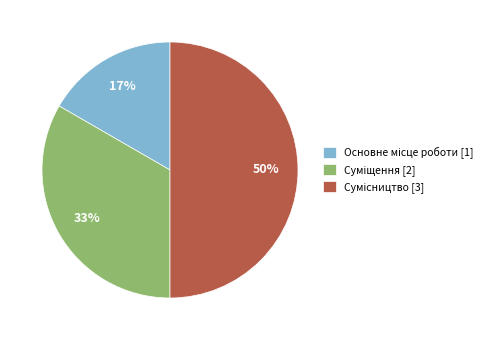

How many segments does this pie chart have?

3